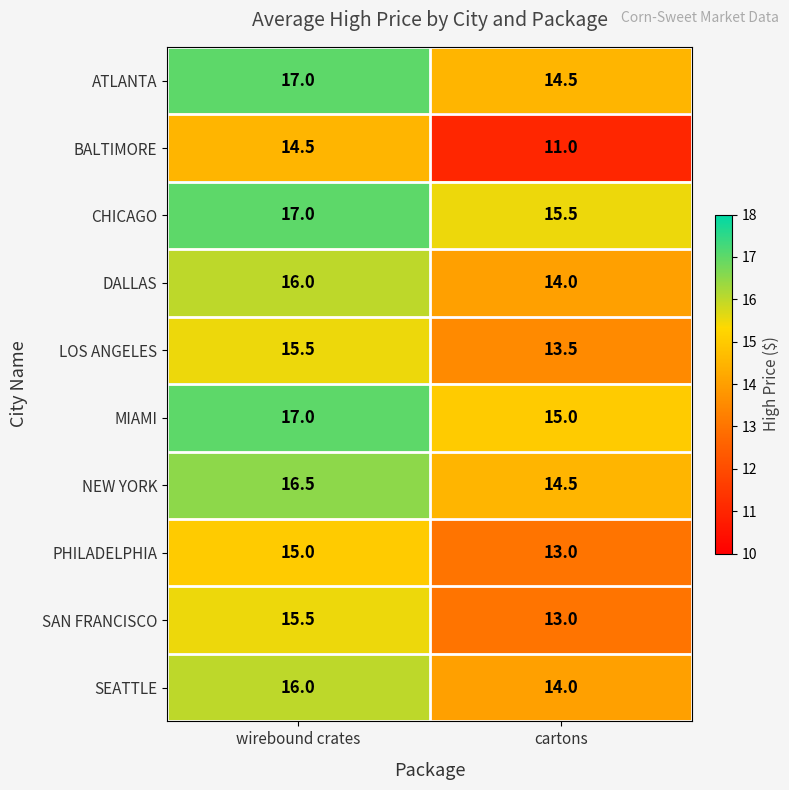

Reading left to right, transcribe all the data shown in this chart.

ATLANTA: wirebound crates=17.0	cartons=14.5
BALTIMORE: wirebound crates=14.5	cartons=11.0
CHICAGO: wirebound crates=17.0	cartons=15.5
DALLAS: wirebound crates=16.0	cartons=14.0
LOS ANGELES: wirebound crates=15.5	cartons=13.5
MIAMI: wirebound crates=17.0	cartons=15.0
NEW YORK: wirebound crates=16.5	cartons=14.5
PHILADELPHIA: wirebound crates=15.0	cartons=13.0
SAN FRANCISCO: wirebound crates=15.5	cartons=13.0
SEATTLE: wirebound crates=16.0	cartons=14.0